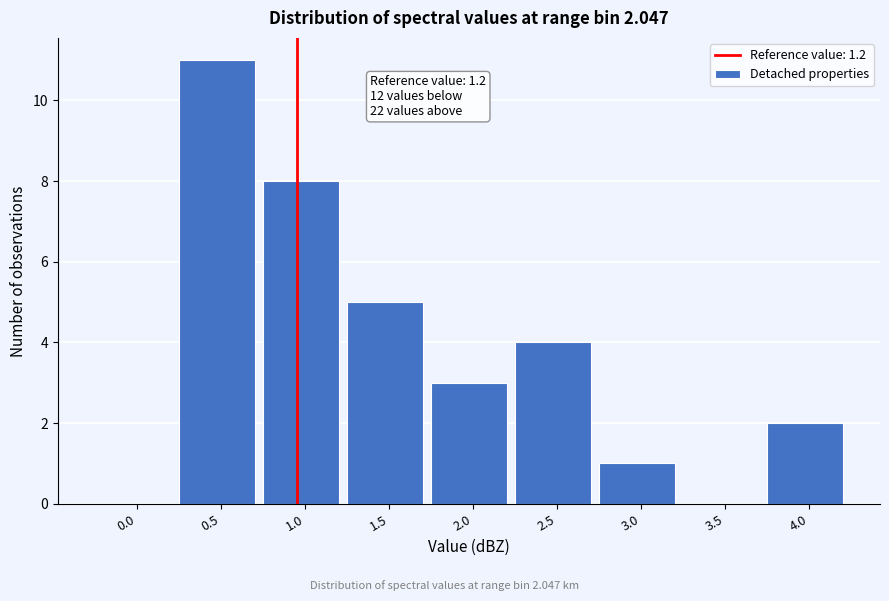

Reading left to right, list all the values displayed in this chart.

0.0=0	0.5=11	1.0=8	1.5=5	2.0=3	2.5=4	3.0=1	3.5=0	4.0=2